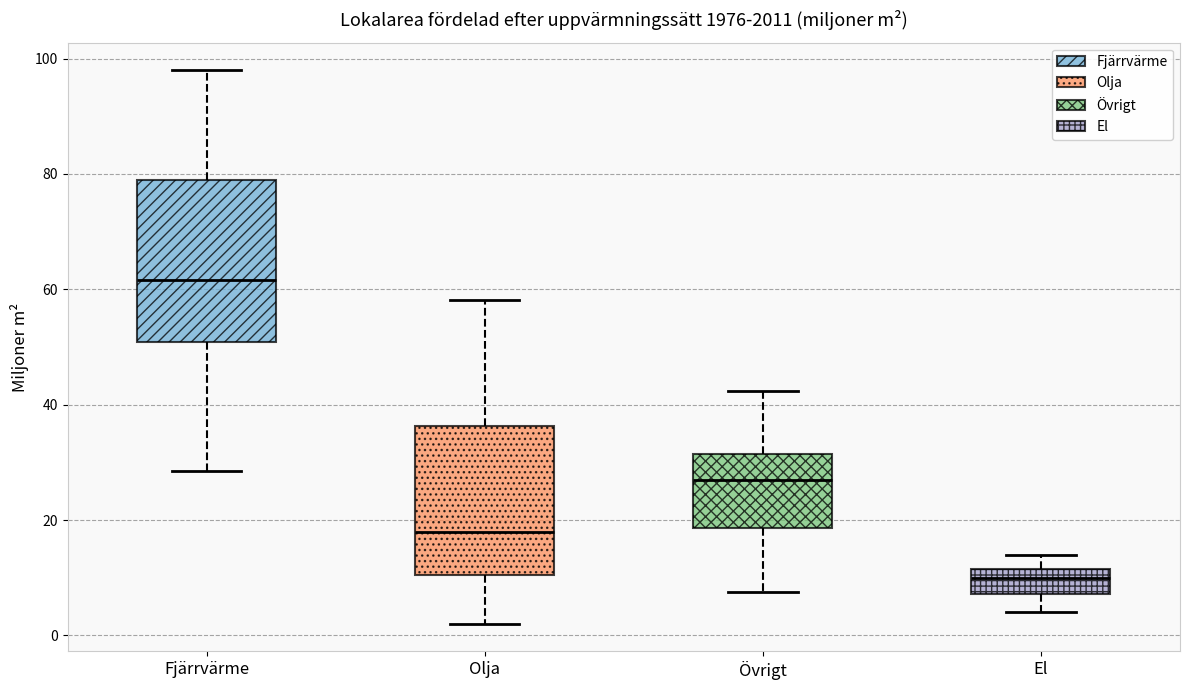

Comparing the boxes themselves (not the whiskers), which one is the tallest?

Fjärrvärme